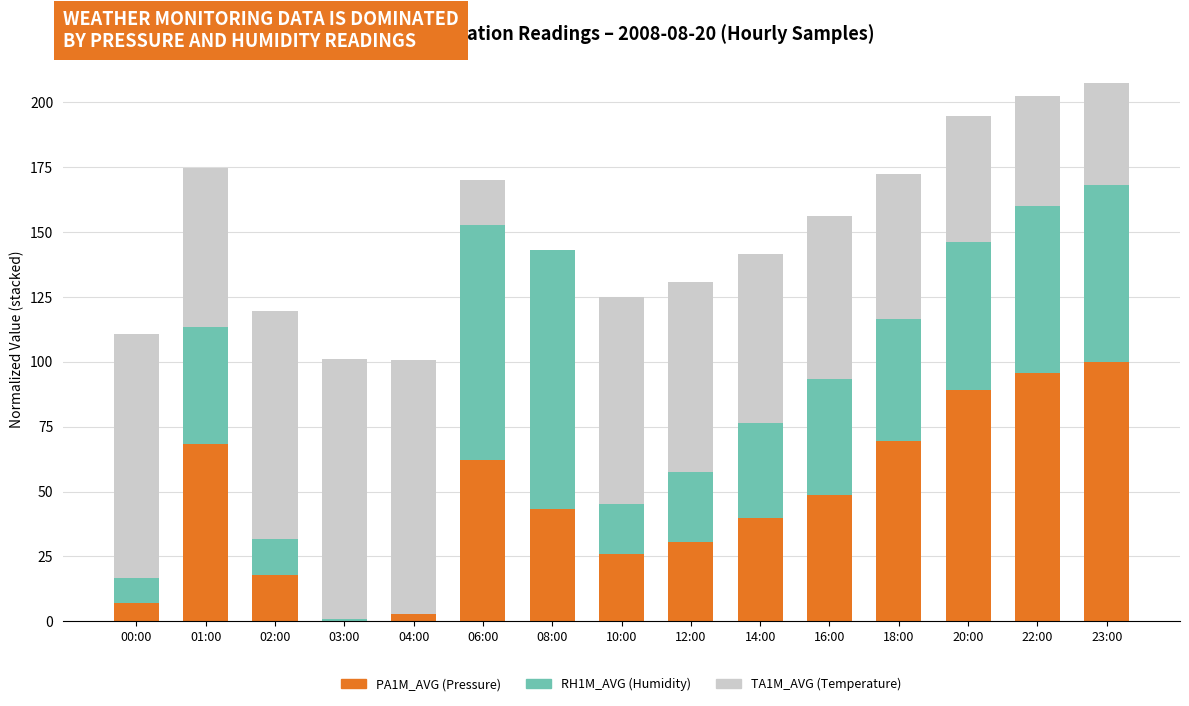

What is the maximum value for PA1M_AVG (Pressure)?

100.0